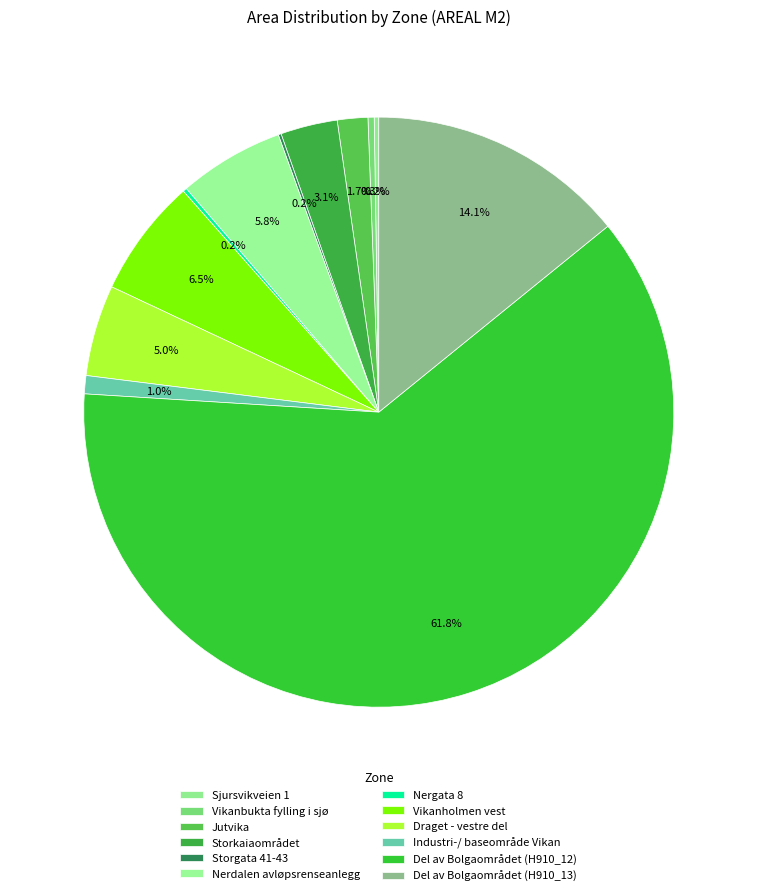

What percentage is NOT represented by Vikanbukta fylling i sjø?

99.7%